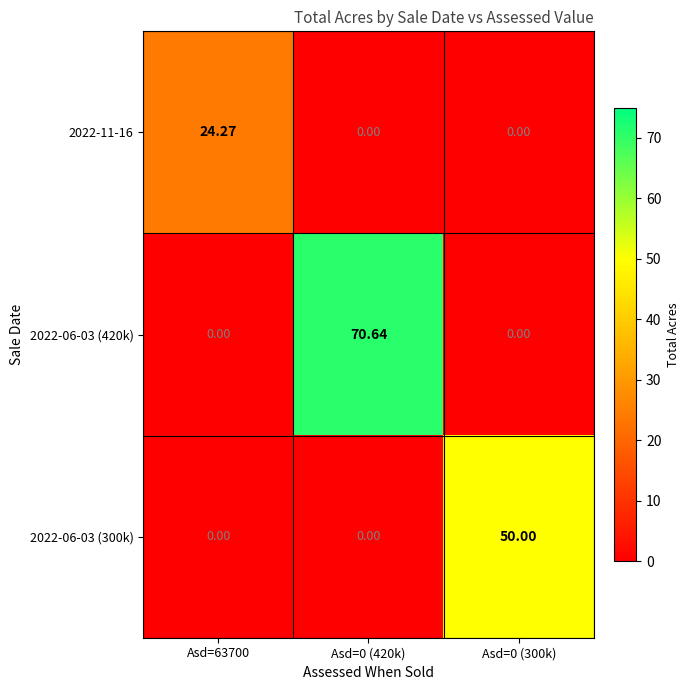

Reading right to left, what are all the values shown in this chart?

2022-11-16: Asd=0 (300k)=0.0	Asd=0 (420k)=0.0	Asd=63700=24.3
2022-06-03 (420k): Asd=0 (300k)=0.0	Asd=0 (420k)=70.6	Asd=63700=0.0
2022-06-03 (300k): Asd=0 (300k)=50.0	Asd=0 (420k)=0.0	Asd=63700=0.0